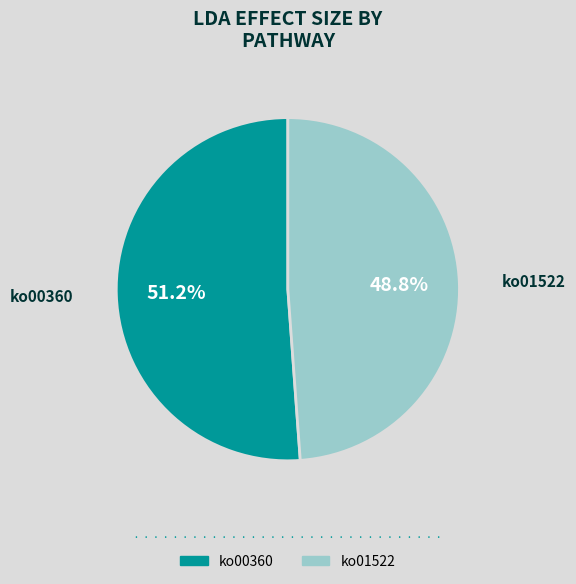

Which category has the smallest portion of the pie?

ko01522